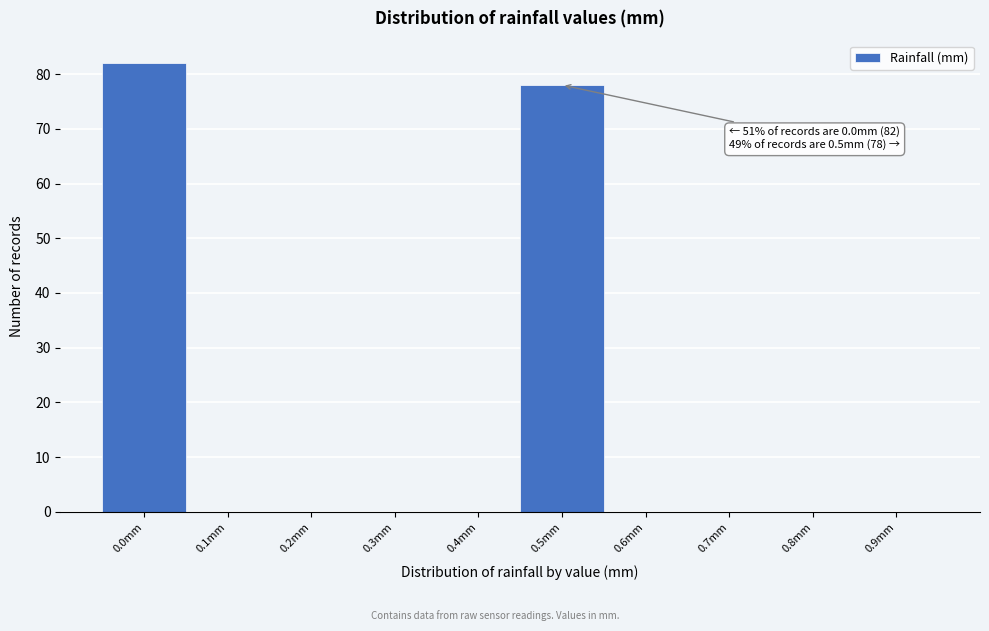

Reading left to right, list all the values displayed in this chart.

0.0mm=82	0.1mm=0	0.2mm=0	0.3mm=0	0.4mm=0	0.5mm=78	0.6mm=0	0.7mm=0	0.8mm=0	0.9mm=0